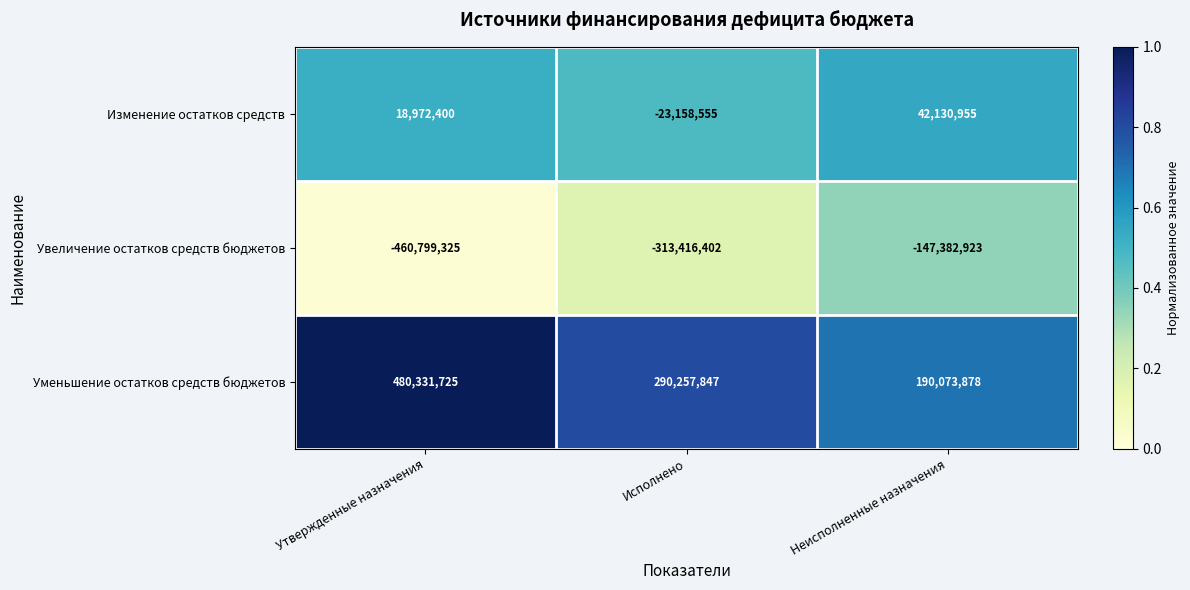

Which label corresponds to the smallest value in the chart?

Утвержденные назначения